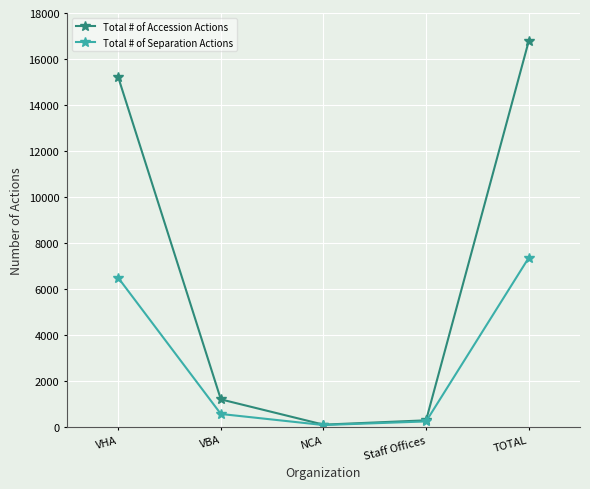

In Total # of Separation Actions, how many points are lower than both neighbors (excluding endpoints)?

1